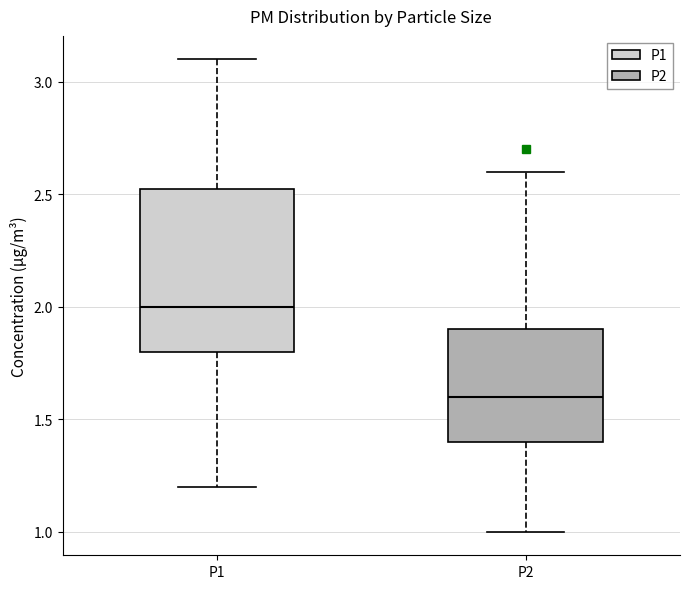

Which box's median line is the highest?

P1